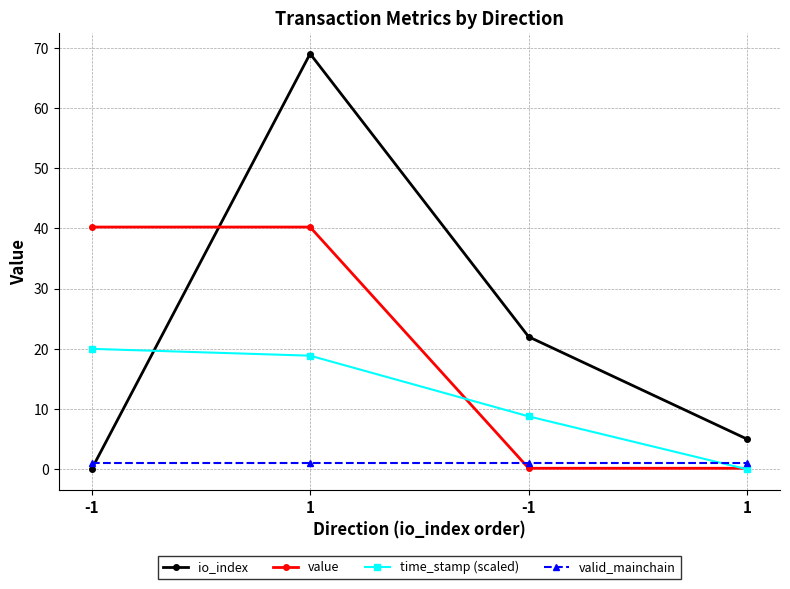

Rank the series at 1 from lowest to highest value.

valid_mainchain, time_stamp (scaled), value, io_index